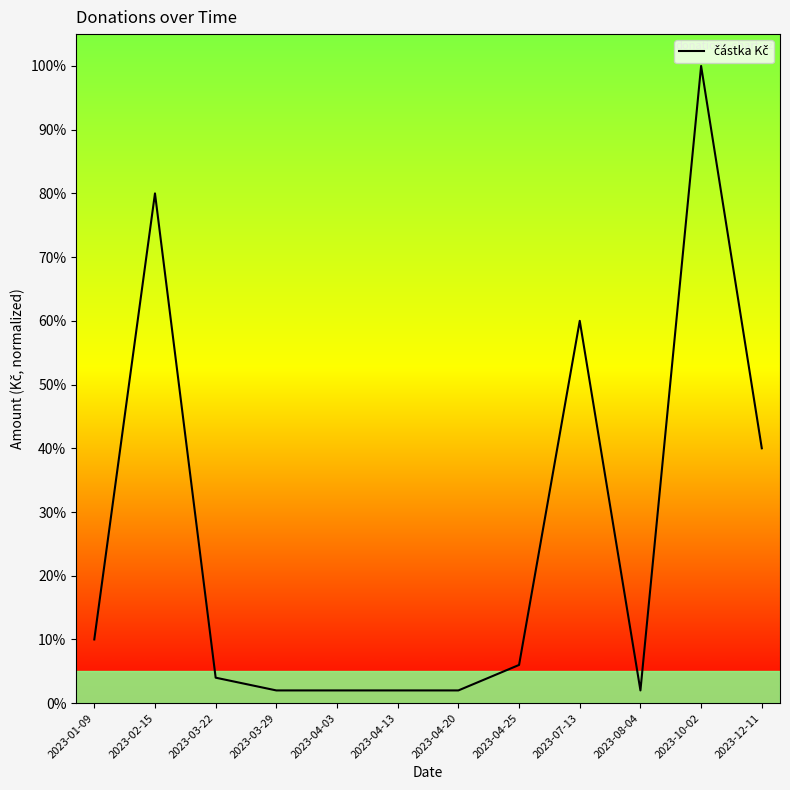

Read the value at 2023-10-02.

100